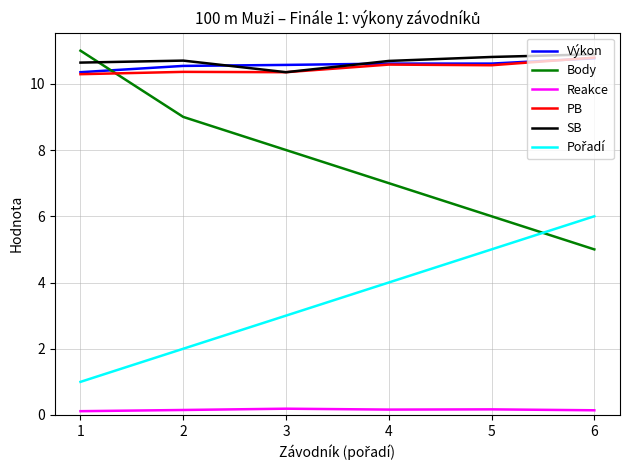

What is the greatest value displayed?

11.0